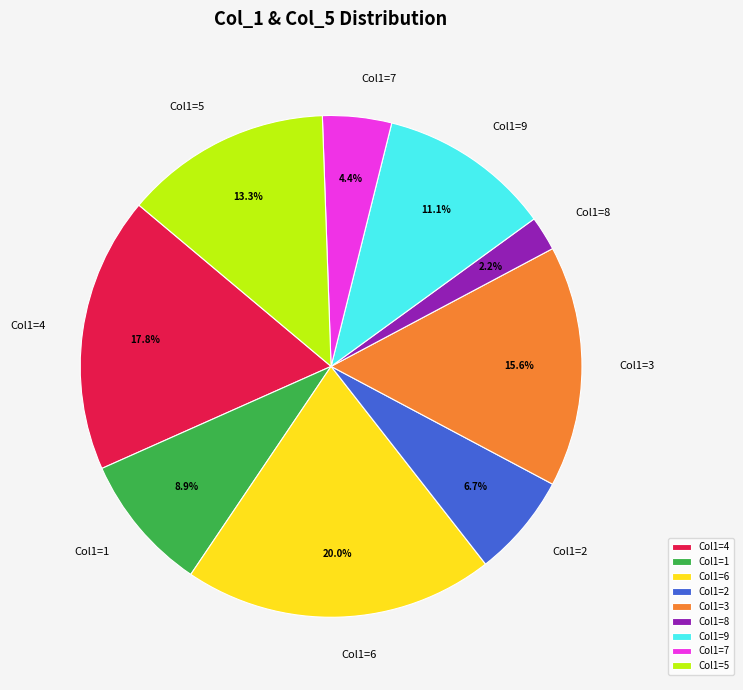

Count the number of slices in the pie.

9